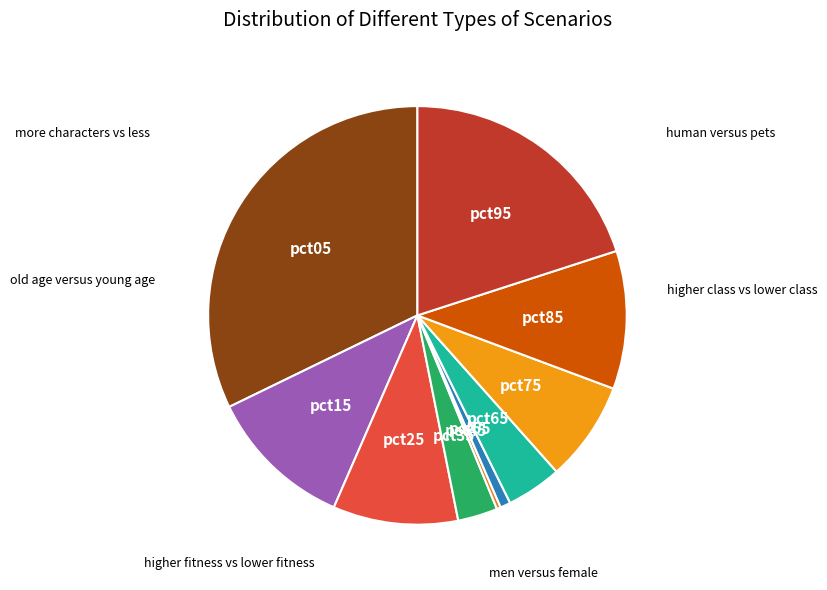

How many segments does this pie chart have?

10